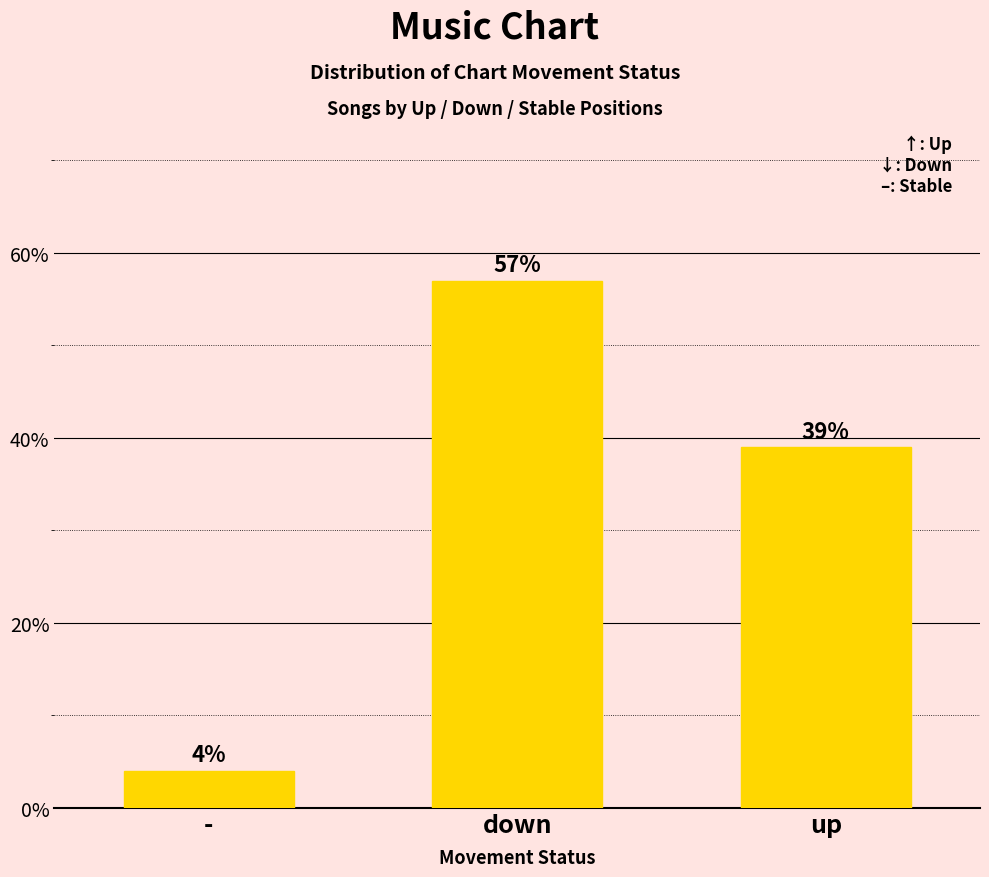

Which has a higher value, up or -?

up